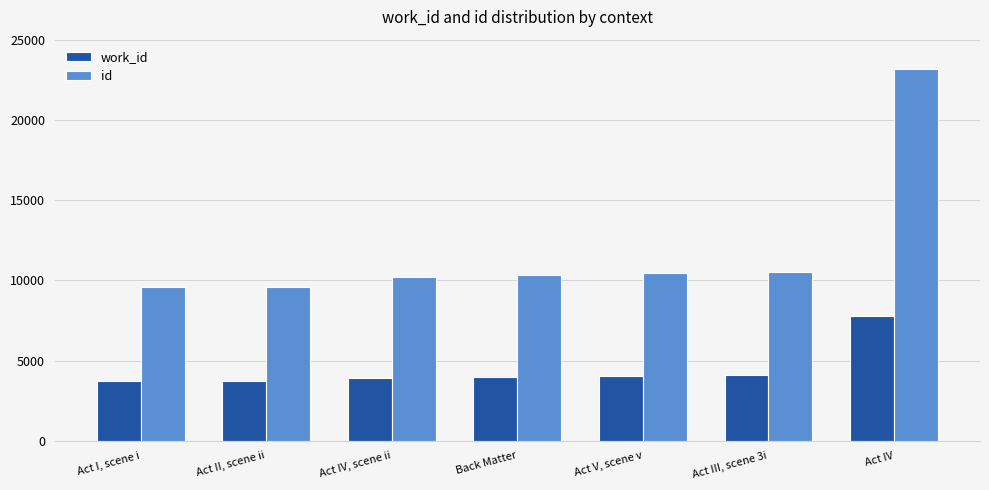

Which series has the largest total across all categories?

id